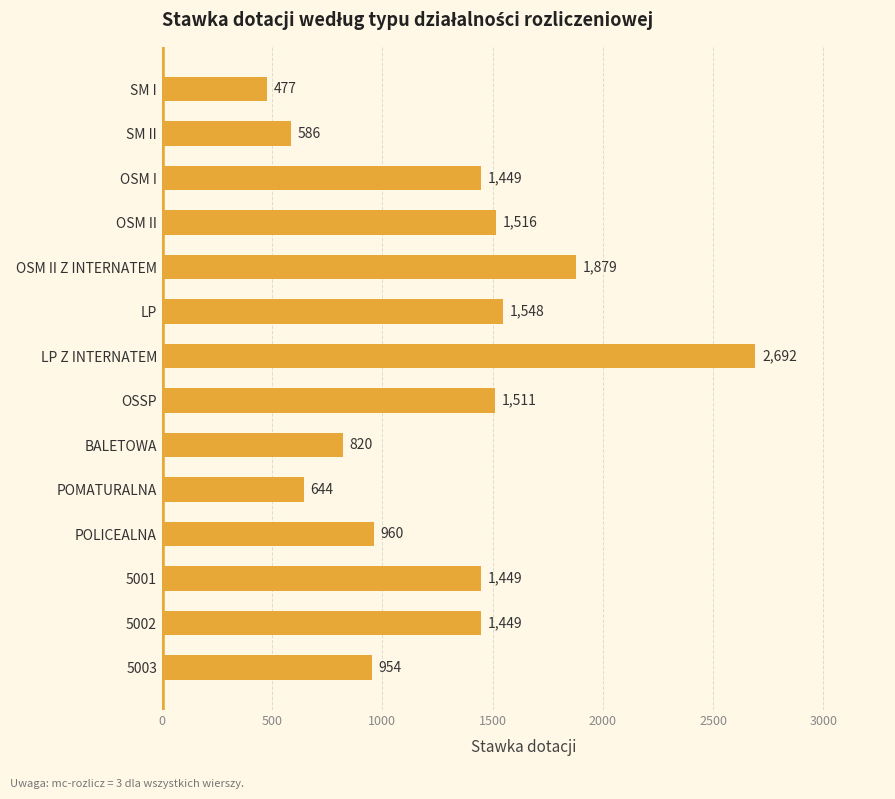

Between SM II and OSM II, which is larger?

OSM II